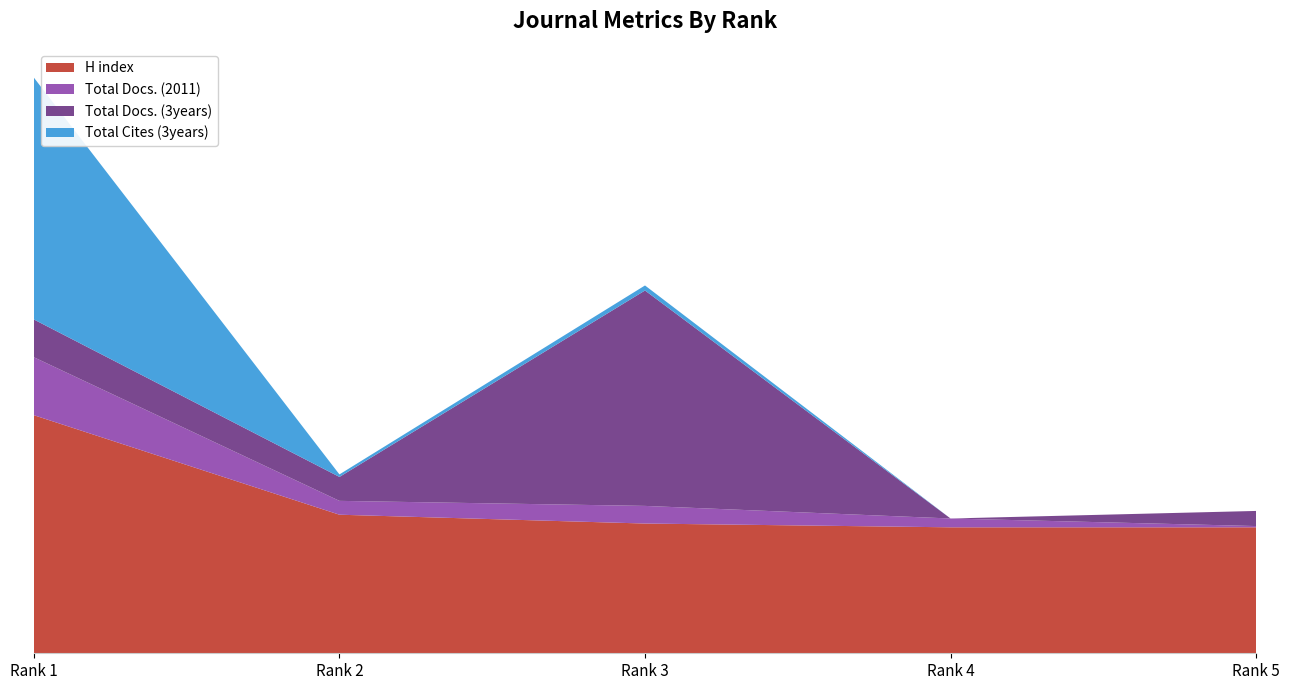

Reading left to right, what are all the values shown in this chart?

H index: Rank 1=189	Rank 2=110	Rank 3=103	Rank 4=100	Rank 5=100
Total Docs. (2011): Rank 1=46	Rank 2=11	Rank 3=14	Rank 4=7	Rank 5=1
Total Docs. (3years): Rank 1=30	Rank 2=19	Rank 3=171	Rank 4=0	Rank 5=12
Total Cites (3years): Rank 1=192	Rank 2=2	Rank 3=4	Rank 4=0	Rank 5=0